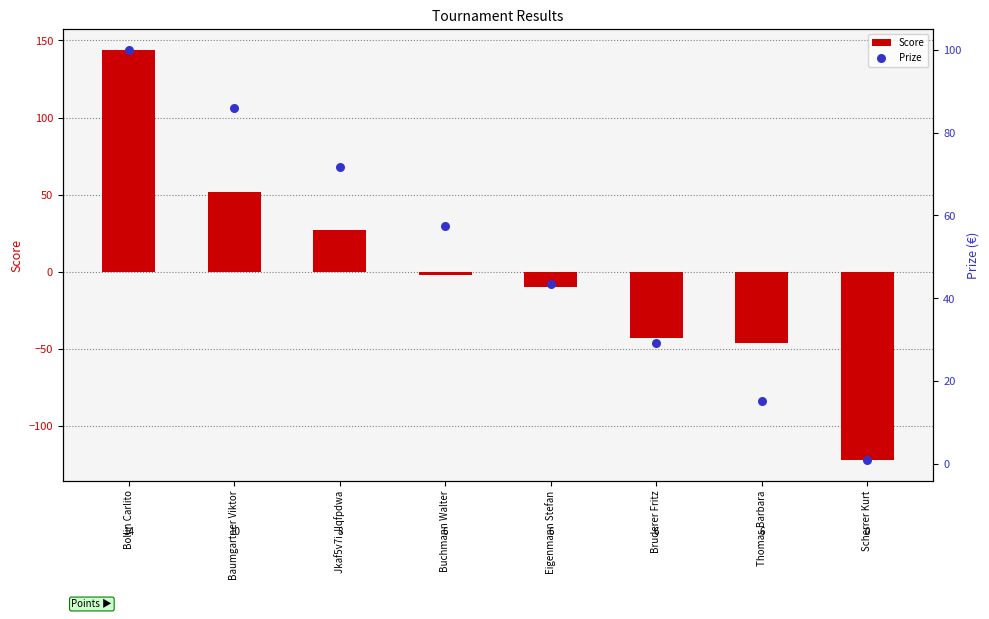

What are all the series names shown in the legend?

Score, Prize